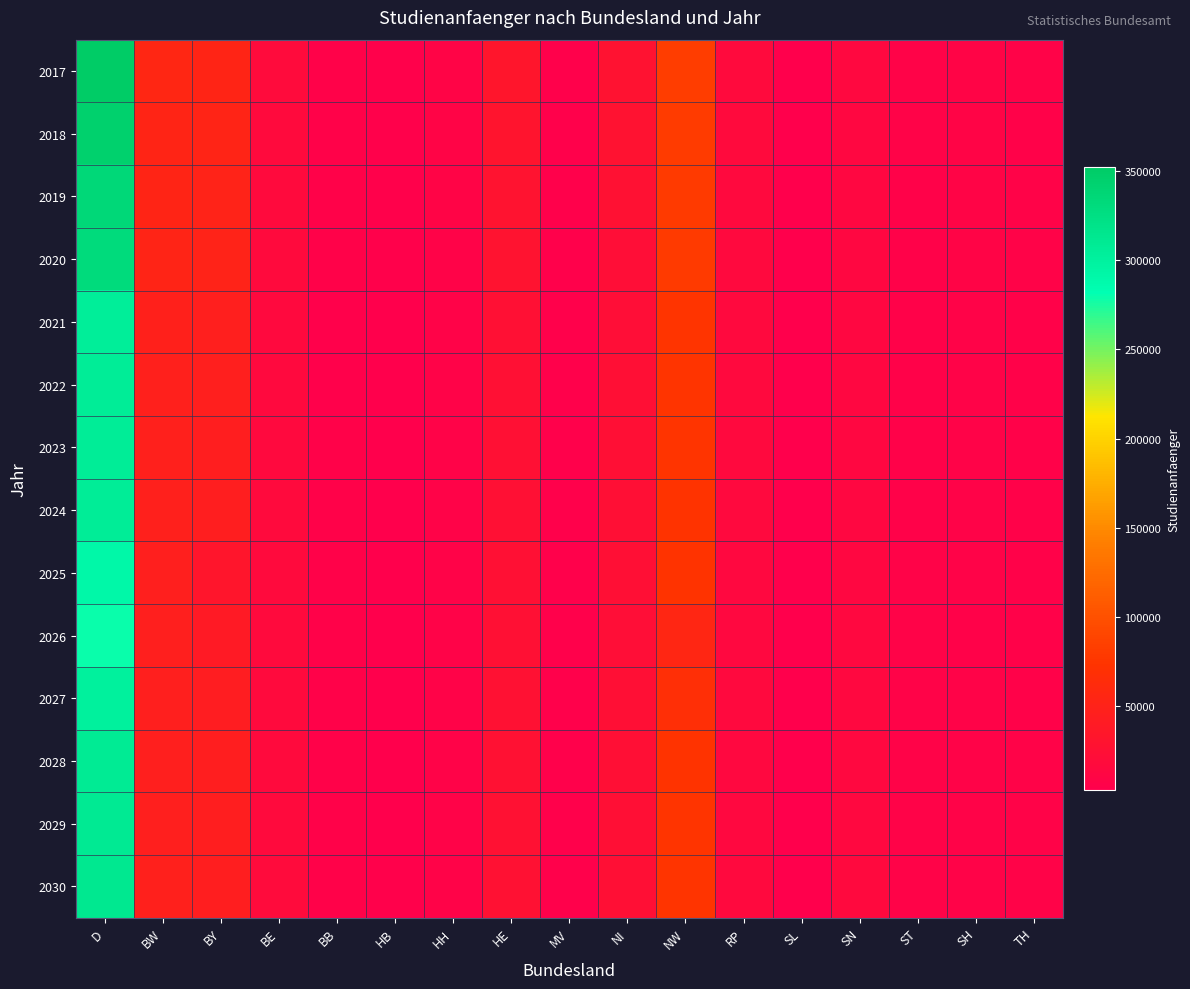

Which series has the largest total across all categories?

2017